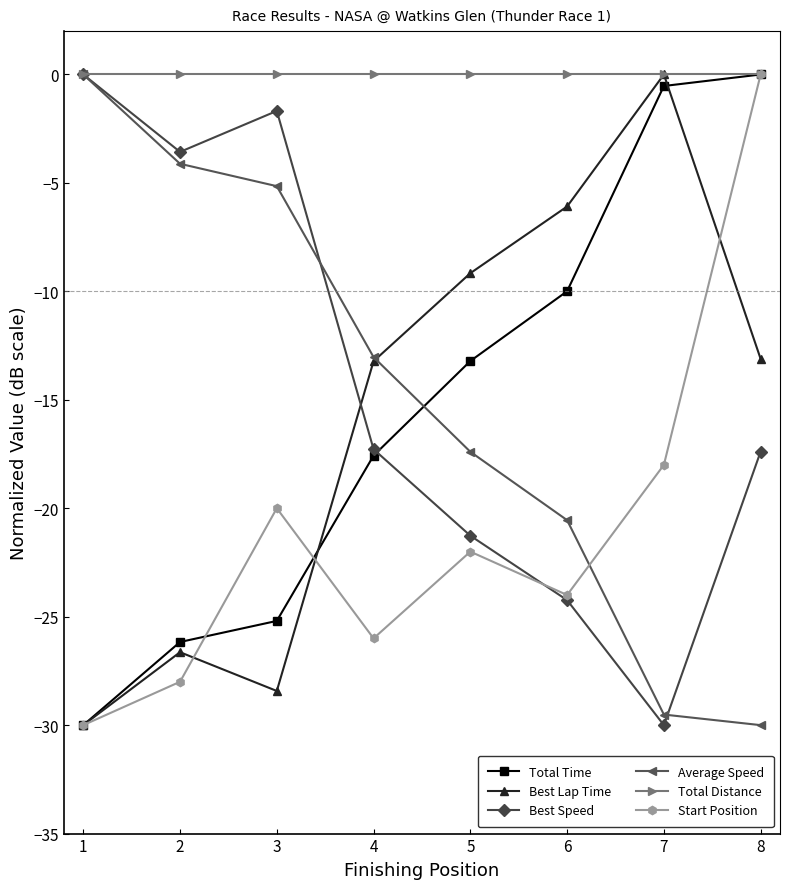

At which category is the sum across all series the highest?

8